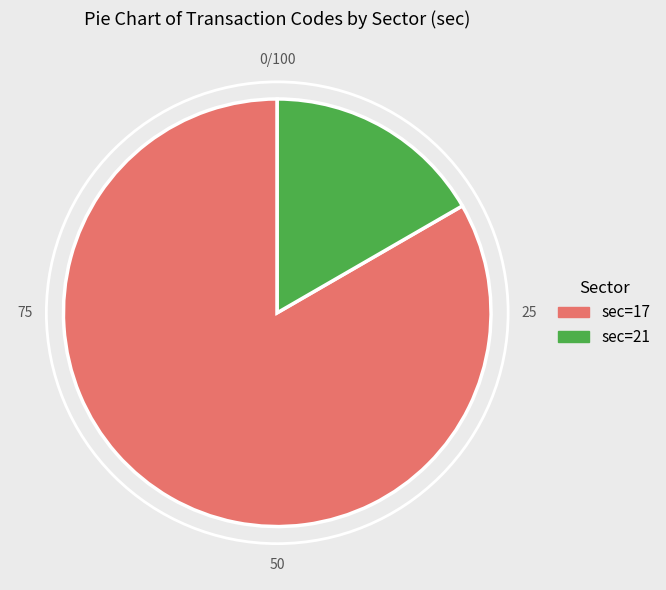

True or false: sec=21 accounts for 17% of the total.

True